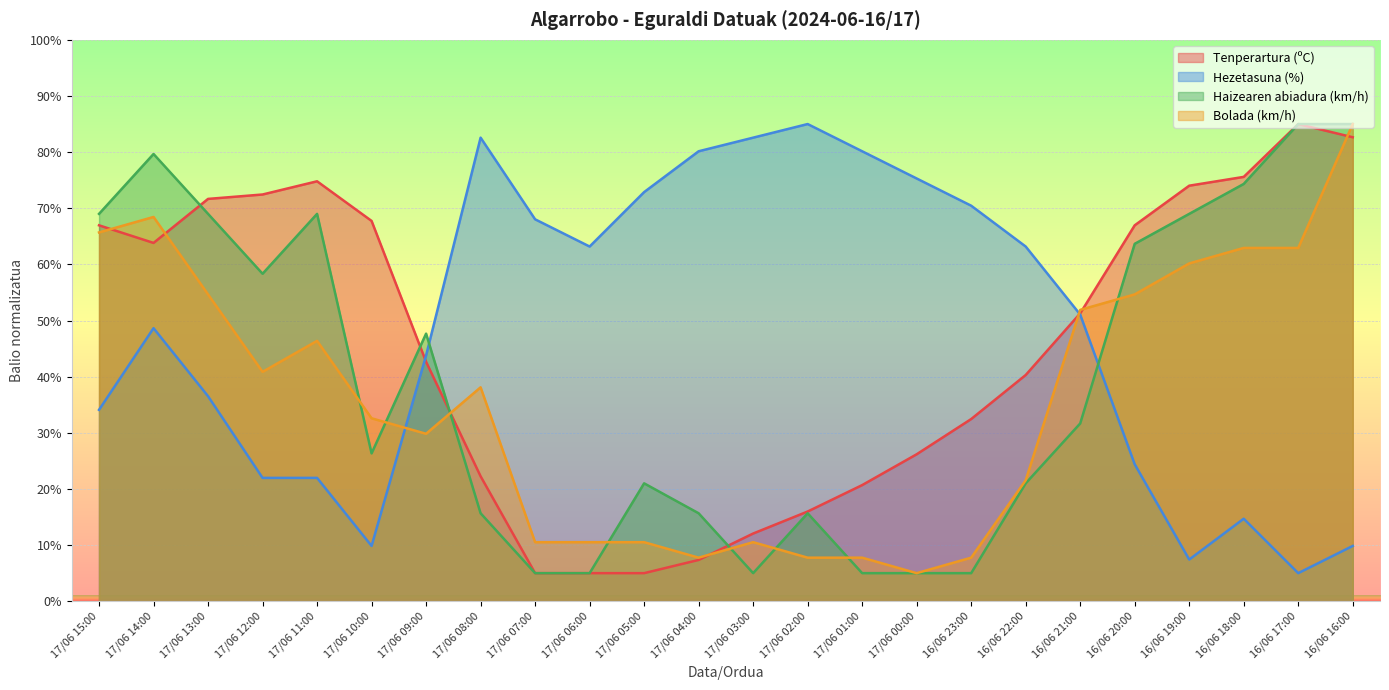

What is the label of the 9th point from the right?

17/06 00:00